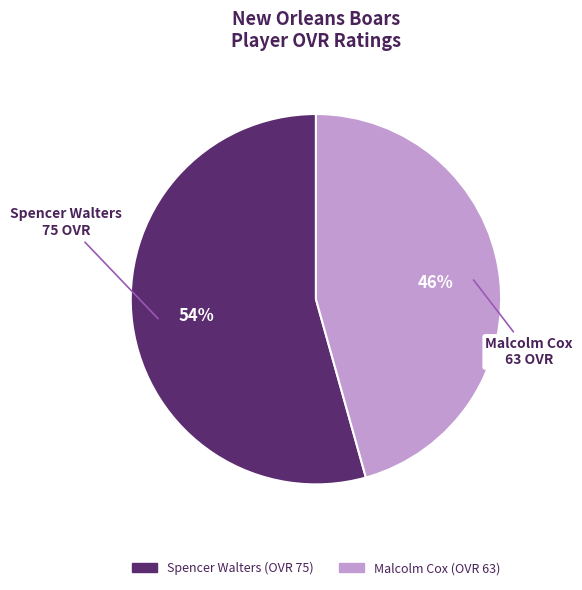

What percentage is the Malcolm Cox slice, to the nearest percent?

46%